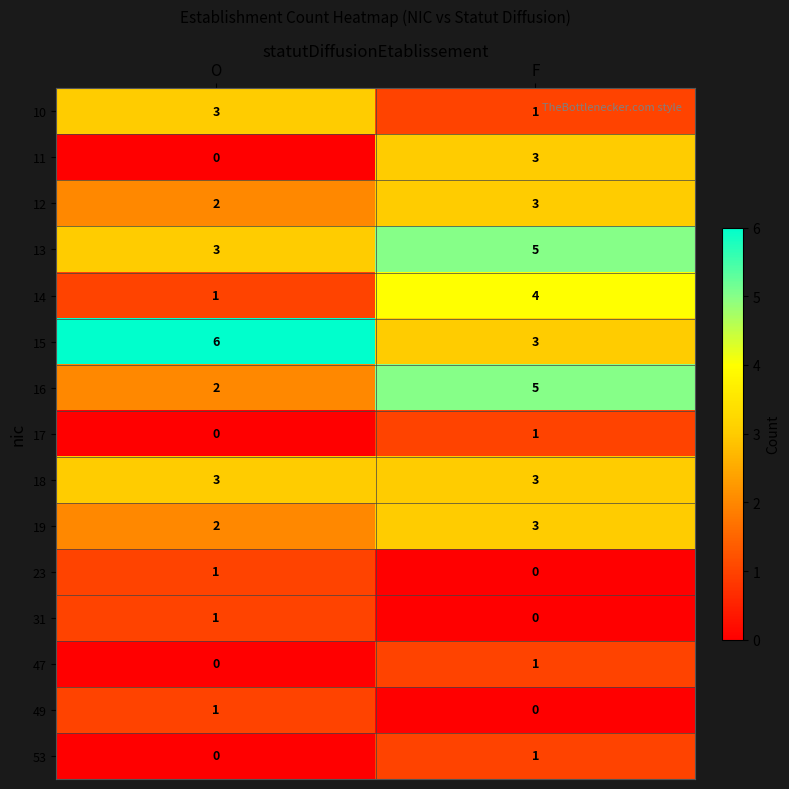

Reading right to left, what are all the values shown in this chart?

10: 1	3
11: 3	0
12: 3	2
13: 5	3
14: 4	1
15: 3	6
16: 5	2
17: 1	0
18: 3	3
19: 3	2
23: 0	1
31: 0	1
47: 1	0
49: 0	1
53: 1	0